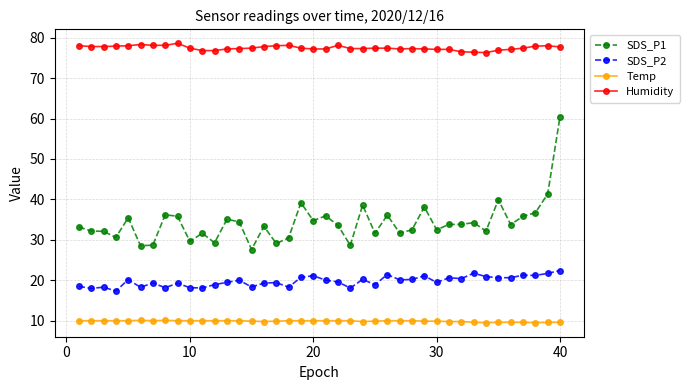

What is the maximum value for Temp?

10.1